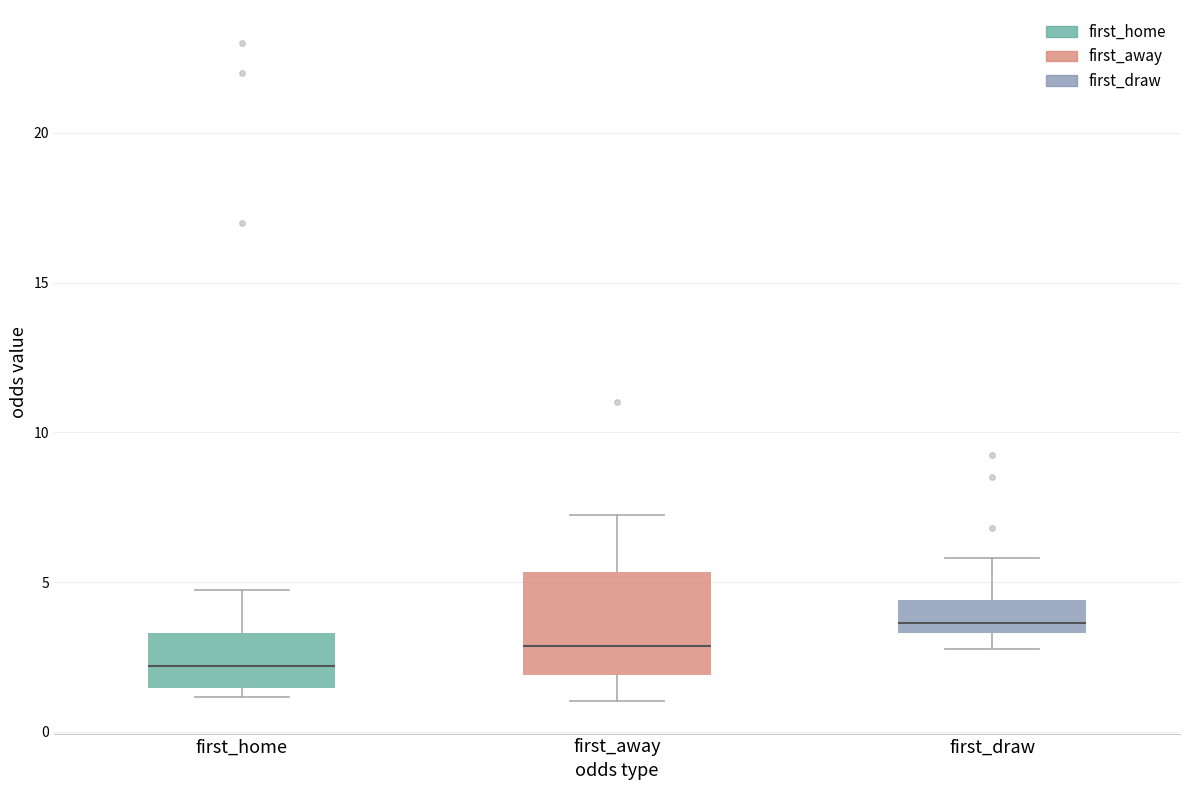

Which box is the tallest, from its lower edge to its upper edge?

first_away